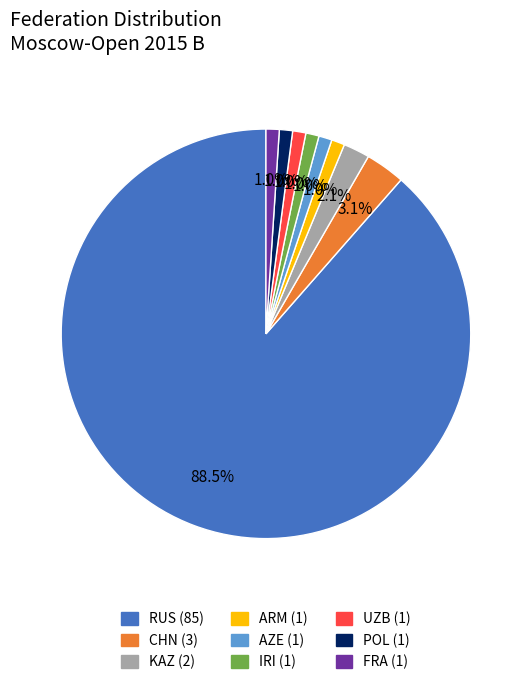

How many segments does this pie chart have?

9